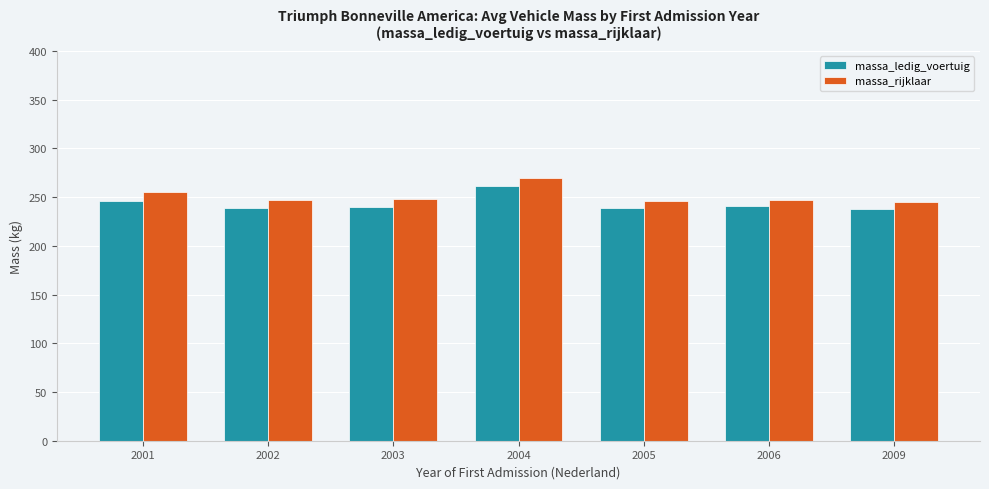

Does the chart contain any negative values?

No